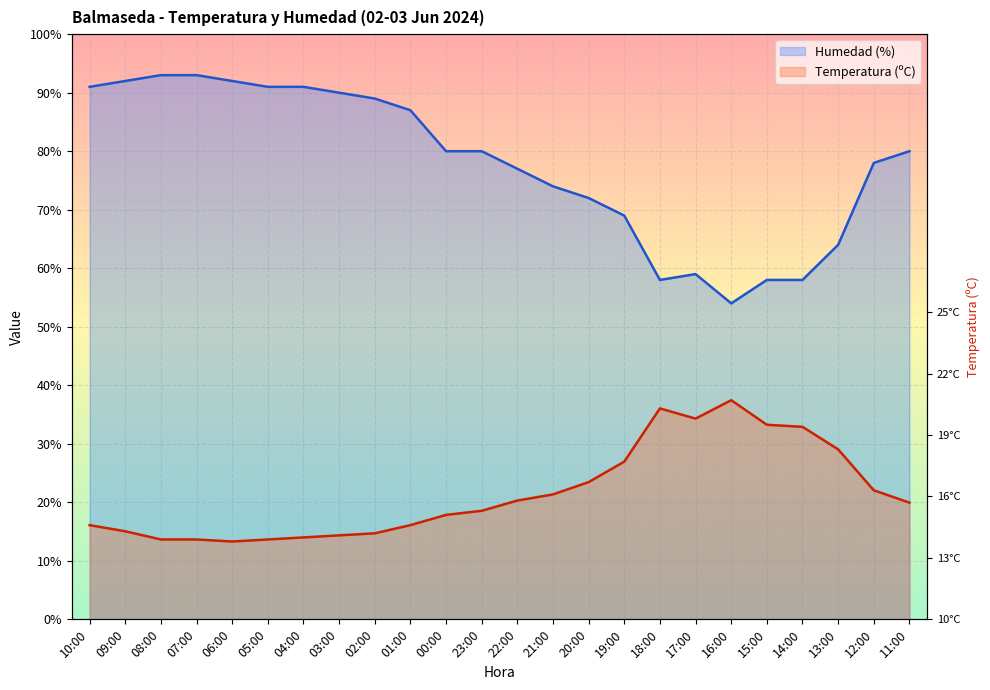

Which category has the lowest value in the Humedad (%) series?

16:00